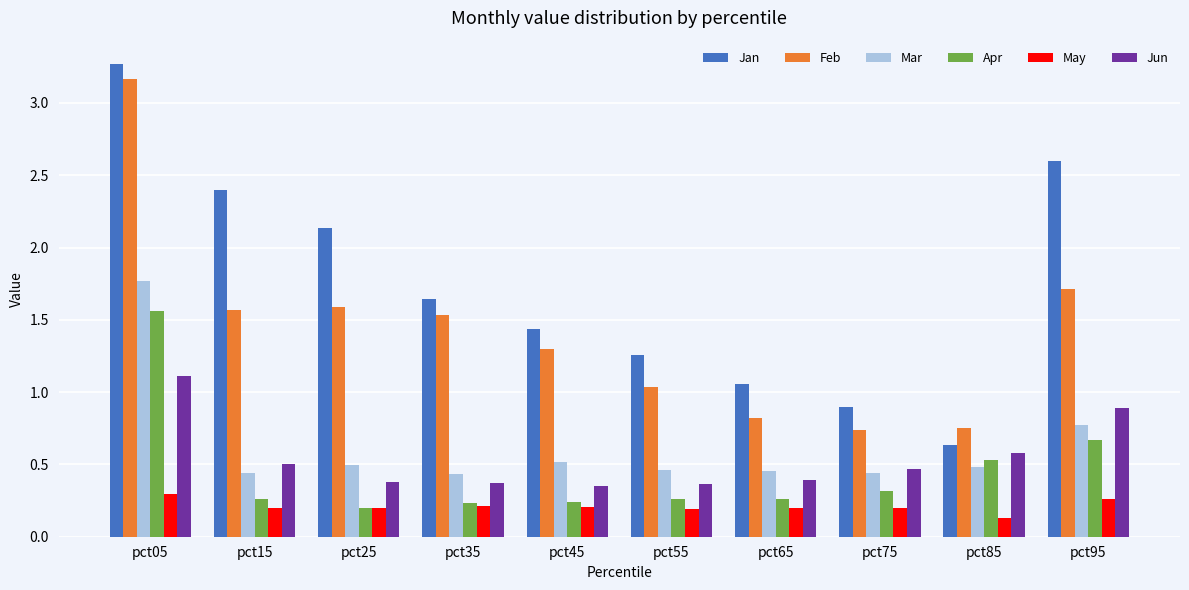

The Jun series shows 0.3 at pct45. True or false?

True